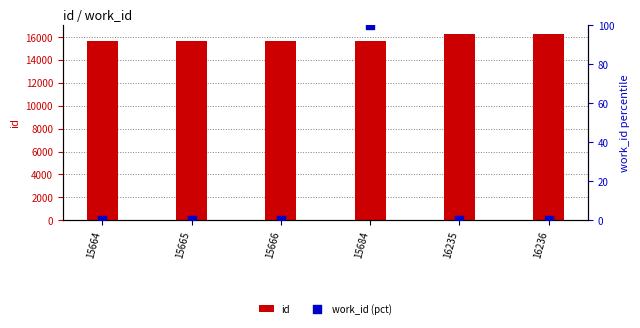

What are all the series names shown in the legend?

id, work_id (pct)